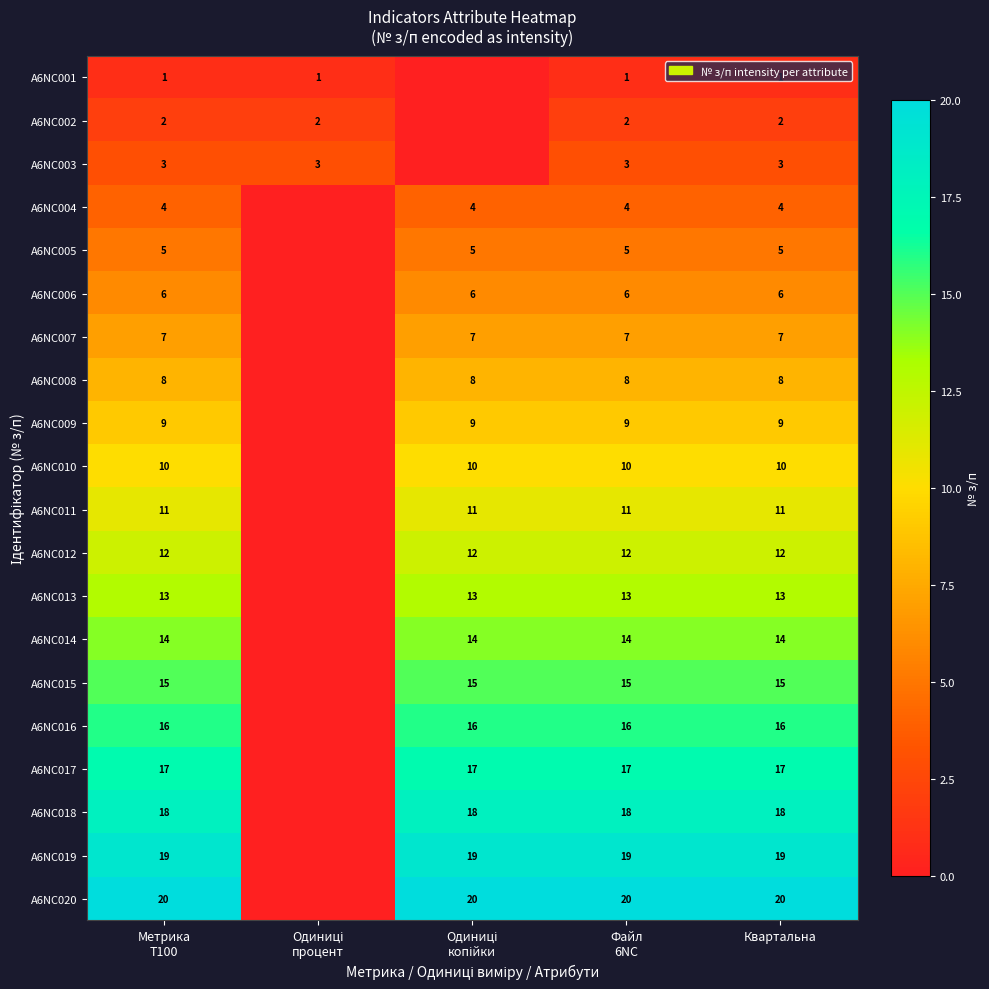

At Метрика
T100, list the series in order from largest to smallest.

A6NC020, A6NC019, A6NC018, A6NC017, A6NC016, A6NC015, A6NC014, A6NC013, A6NC012, A6NC011, A6NC010, A6NC009, A6NC008, A6NC007, A6NC006, A6NC005, A6NC004, A6NC003, A6NC002, A6NC001